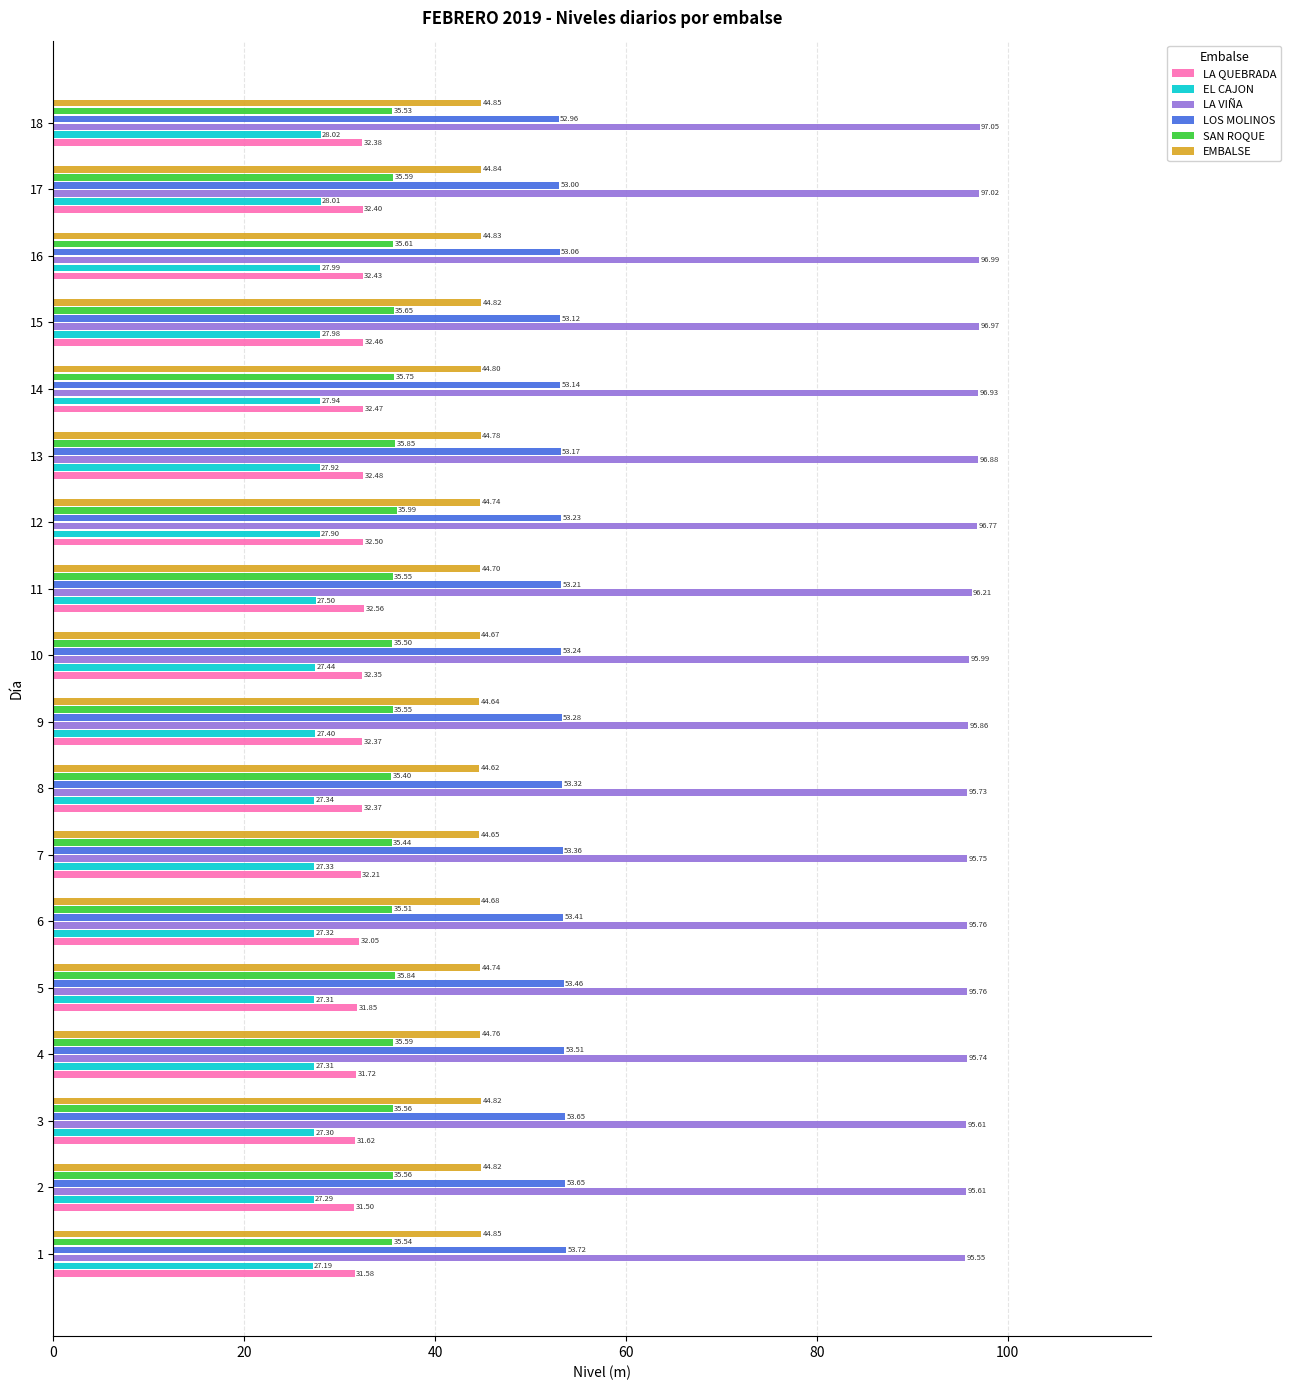

How many series are shown in this chart?

6